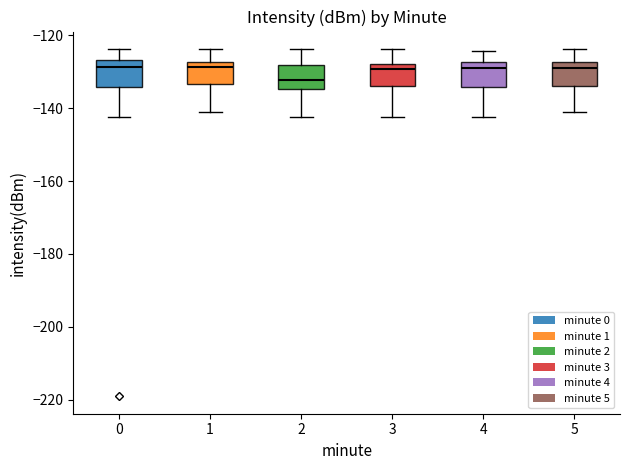

Where is the upper edge of the box at x = 1 on the y-axis? The values are not printed on the chart, so give them approximately, as read against the axis.

-128